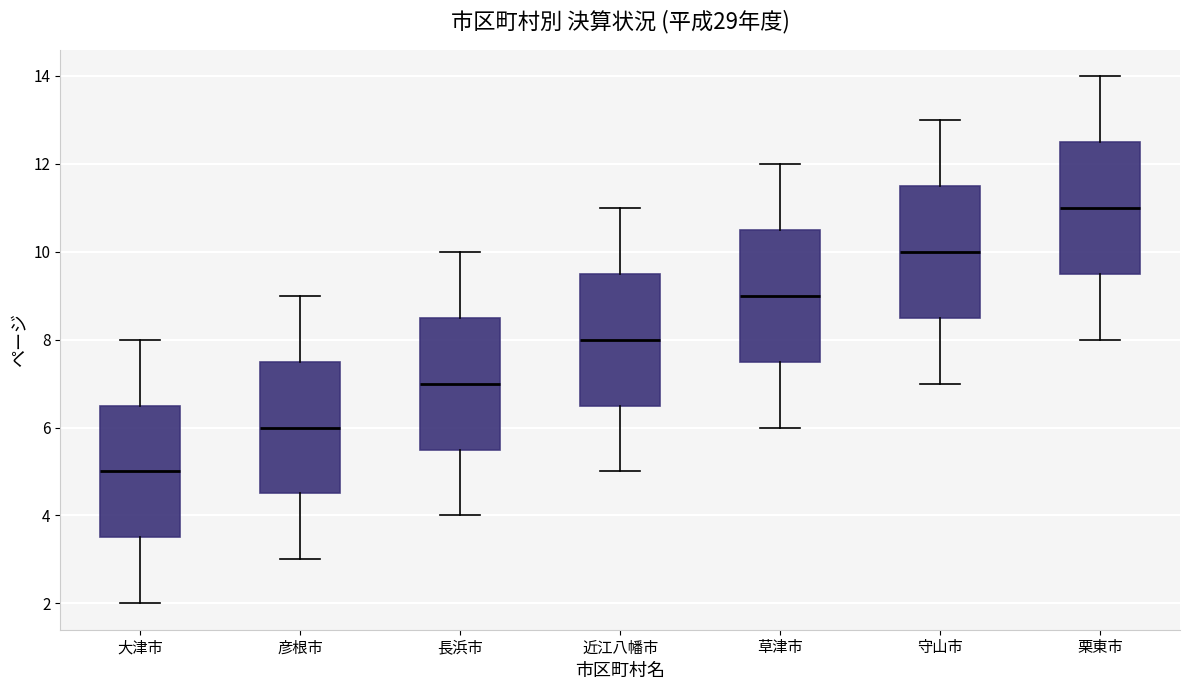

Which box's median line is the highest?

栗東市